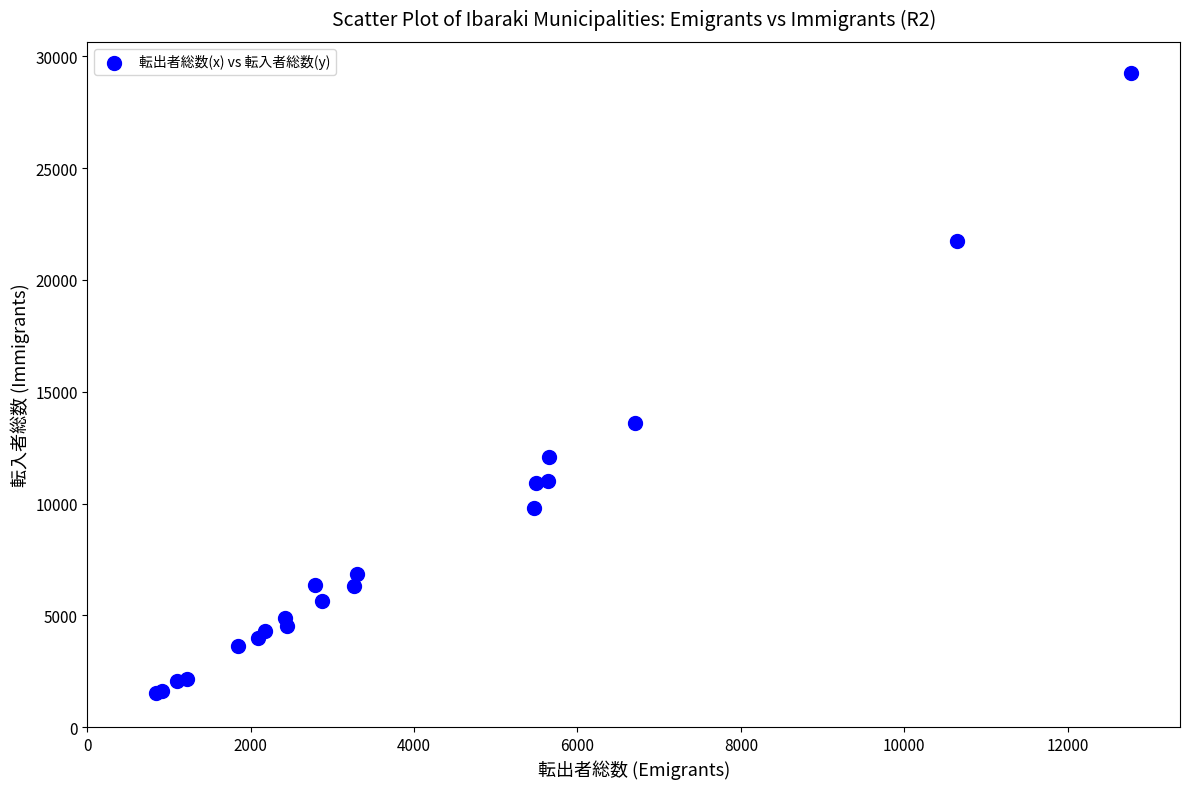

What Y value in the scatter plot is closest to 15393?

13589